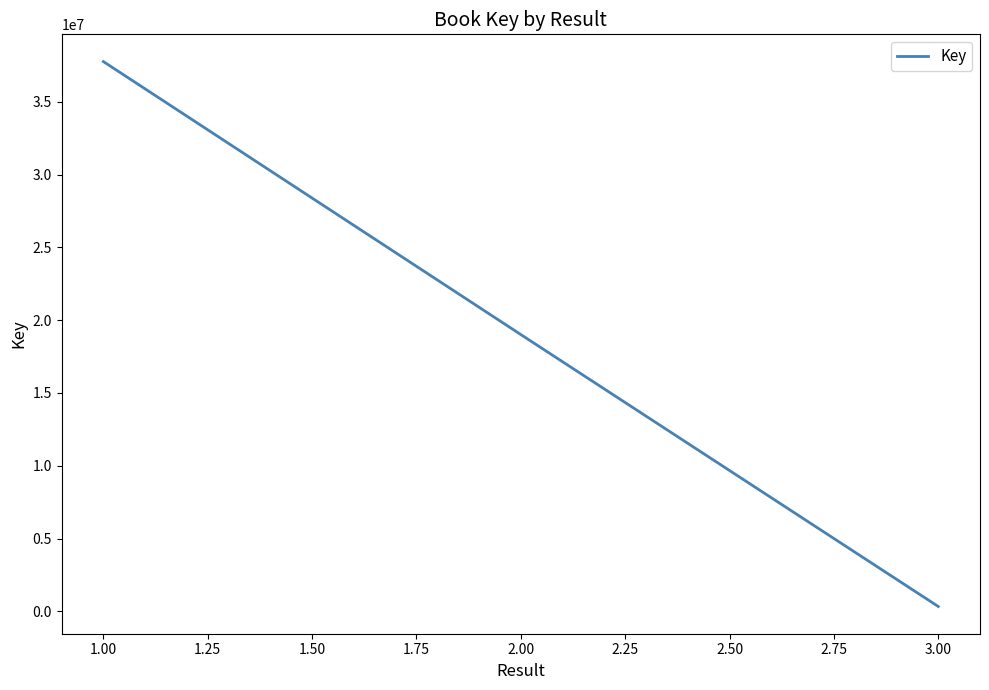

How many categories are shown in the chart?

3